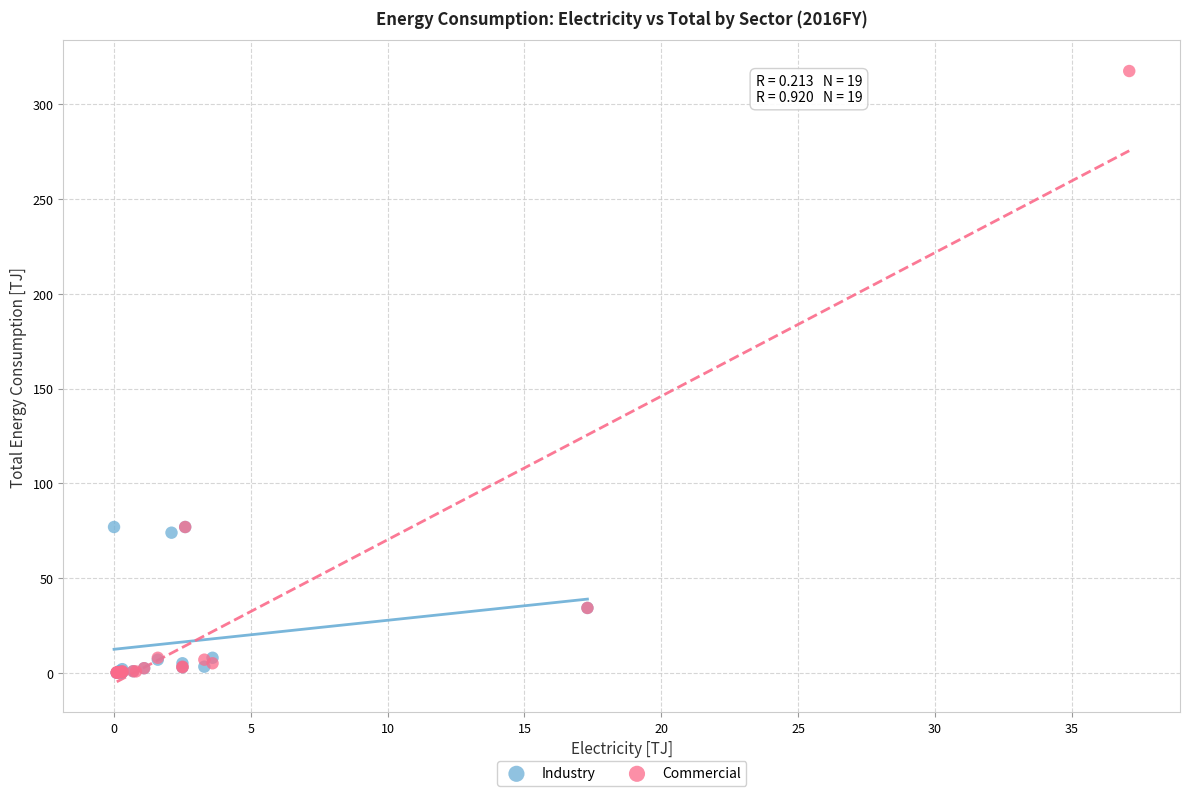

Which series contains the highest Y value?

Commercial